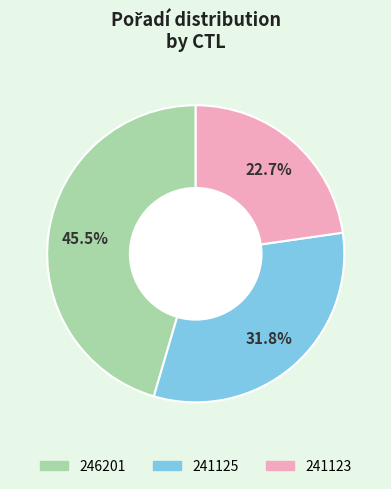

Combined, do 246201 and 241125 account for over 50%?

Yes